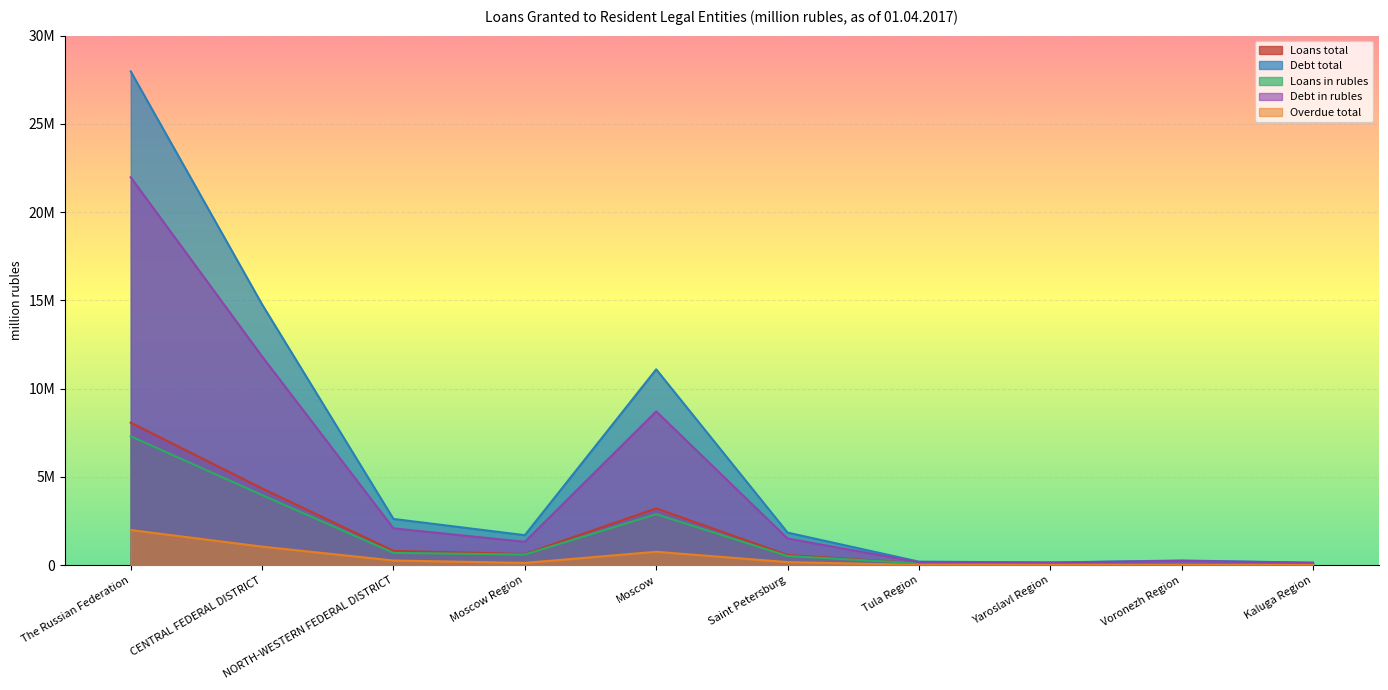

What are all the series names shown in the legend?

Loans total, Debt total, Loans in rubles, Debt in rubles, Overdue total